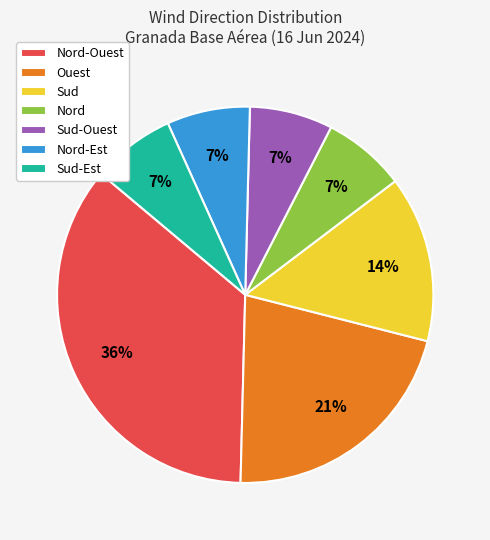

The Nord-Ouest slice represents 28% of the pie. True or false?

False